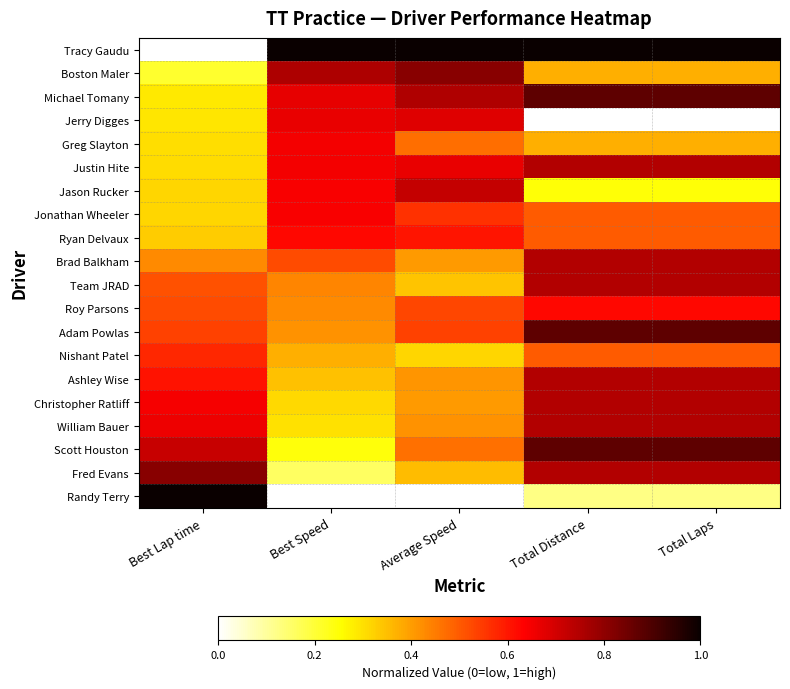

How many distinct data groups are displayed?

20